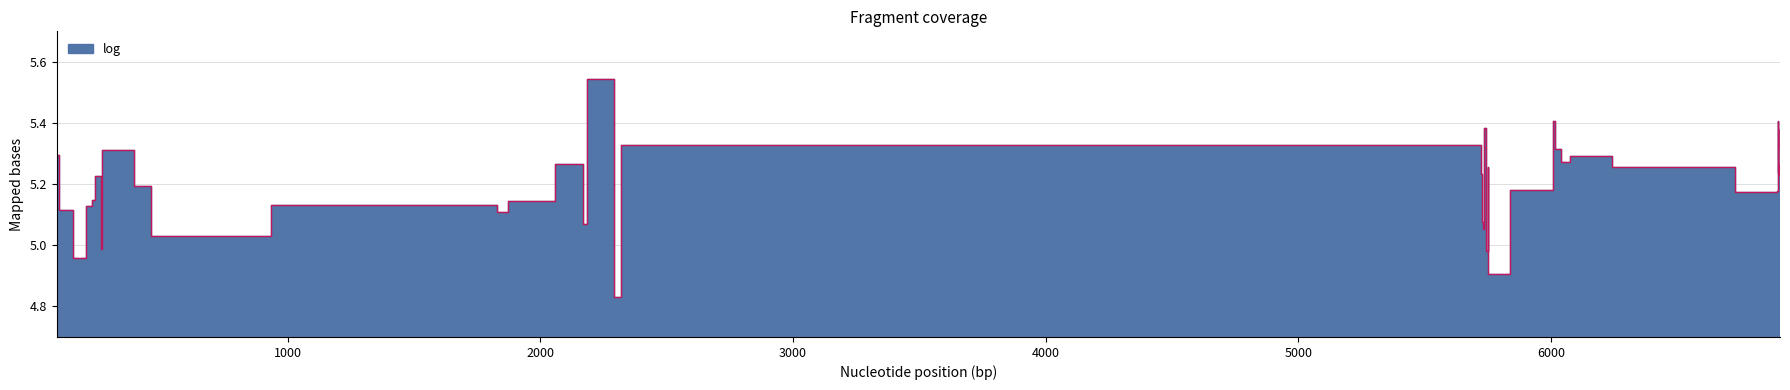

List the labels in order of value, smallest first.

2290, 5752, 149, 5745, 262, 461, 5731, 5742, 2171, 5729, 1829, 96, 204, 936, 1874, 224, 6730, 6897, 5837, 394, 236, 6904, 5723, 6899, 6243, 5751, 6903, 2057, 6040, 6074, 86, 266, 6016, 6907, 2320, 6906, 5736, 6008, 6898, 2187